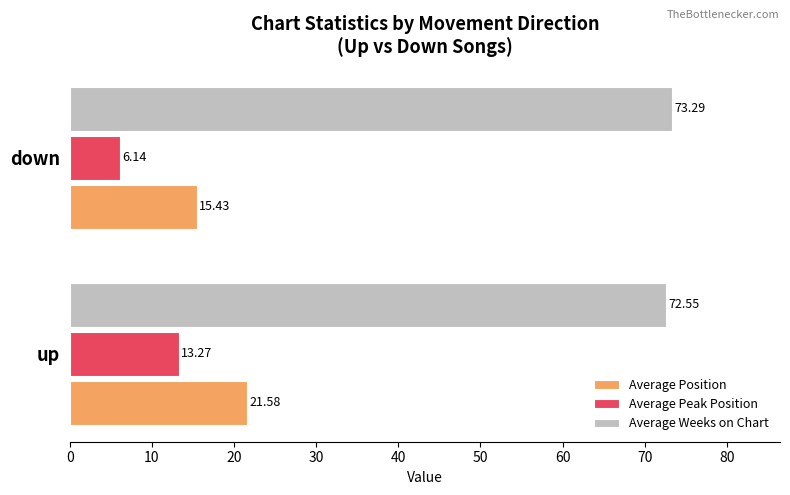

Rank the series at down from lowest to highest value.

Average Peak Position, Average Position, Average Weeks on Chart